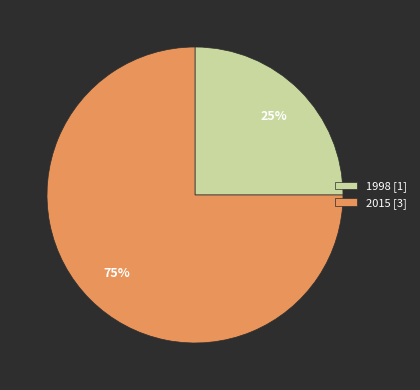

Which has a higher value, 2015 [3] or 1998 [1]?

2015 [3]